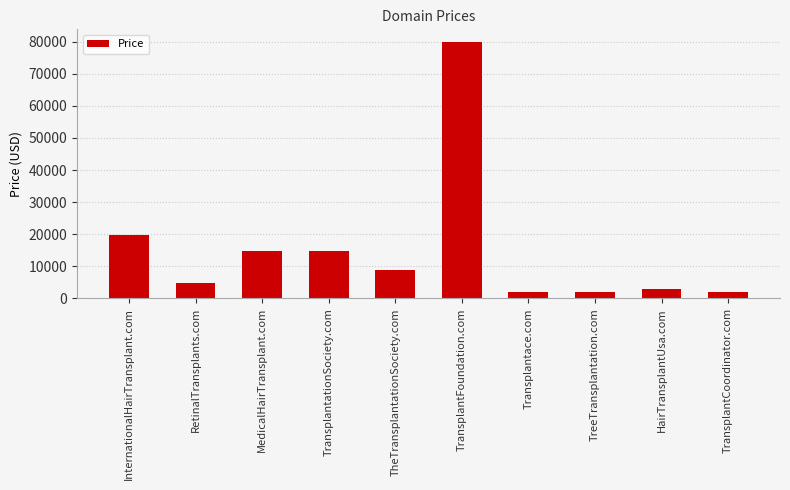

Reading left to right, extract all data points from this chart.

19888	4888	14888	14888	8888	79888	1888	1888	2888	1888